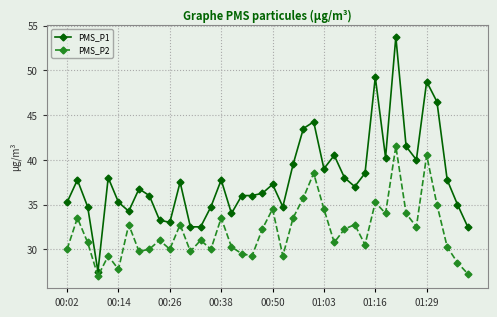

Rank the series by their average value, from lowest to highest.

PMS_P2, PMS_P1